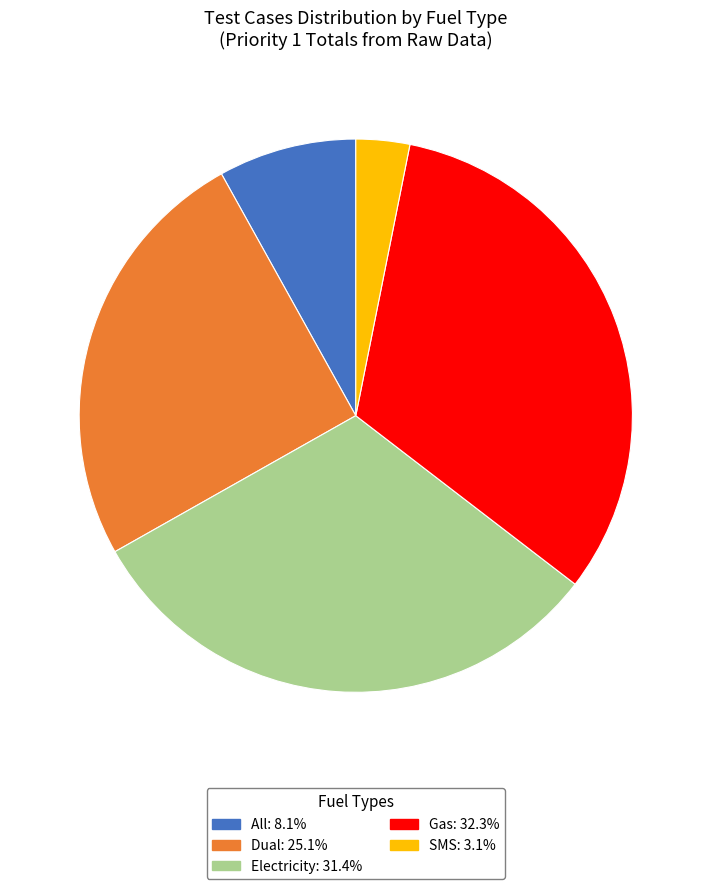

Is there a majority slice in this chart?

No